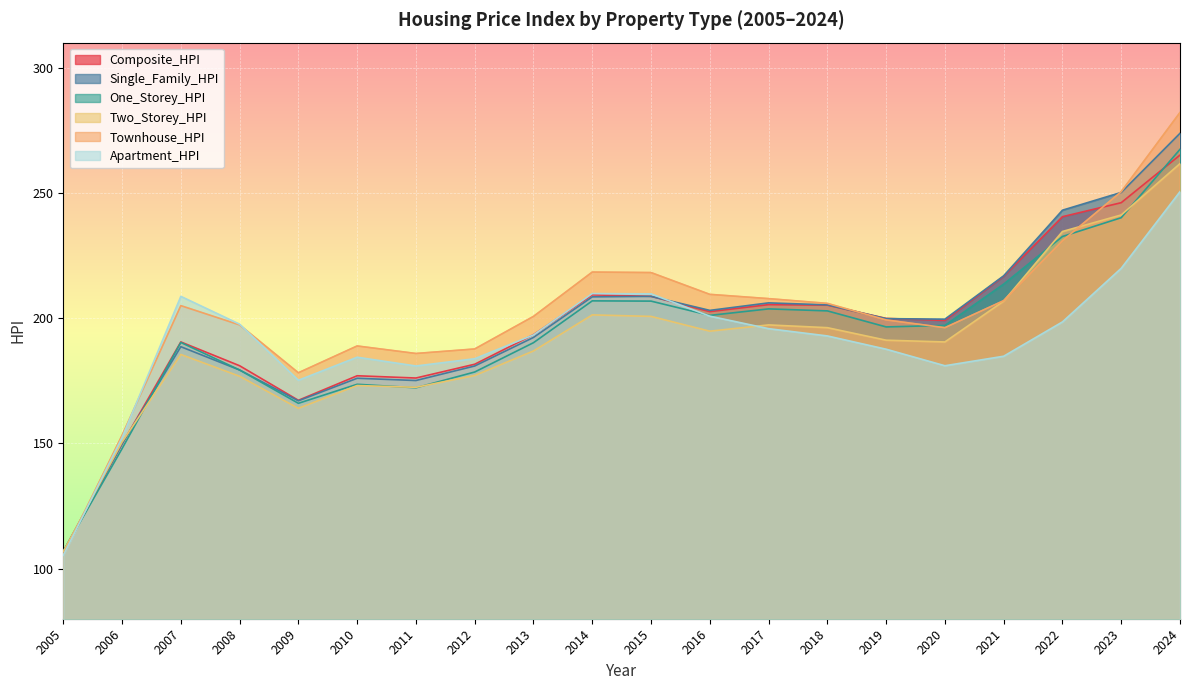

In Single_Family_HPI, how many points are lower than both neighbors (excluding endpoints)?

4